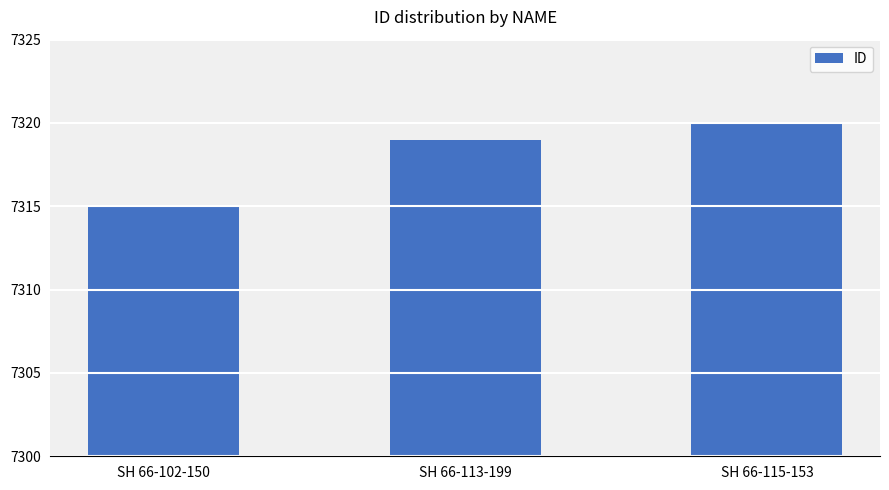

The chart shows a value of 7315 at SH 66-102-150. True or false?

True